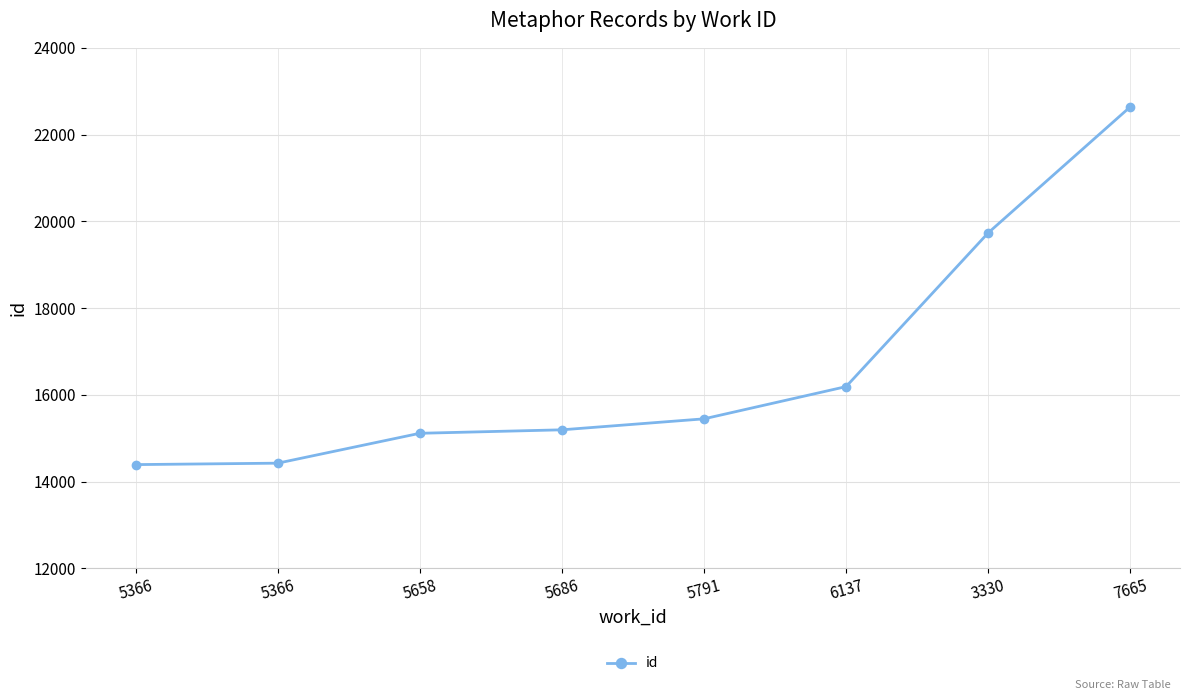

How many lines are shown in the chart?

1